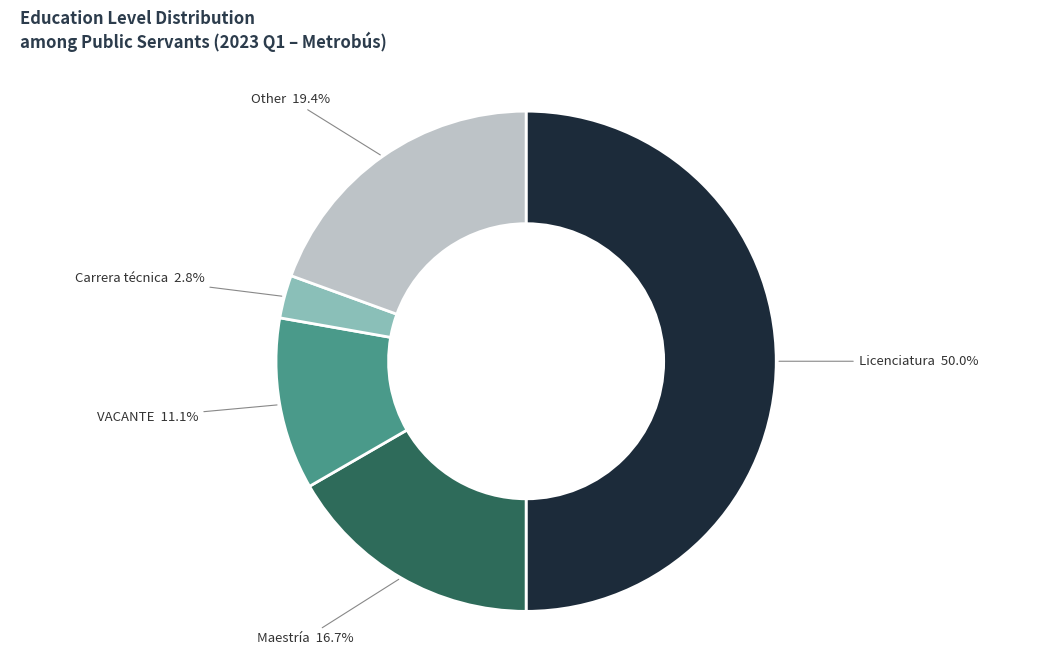

How many slices are in this pie chart?

5